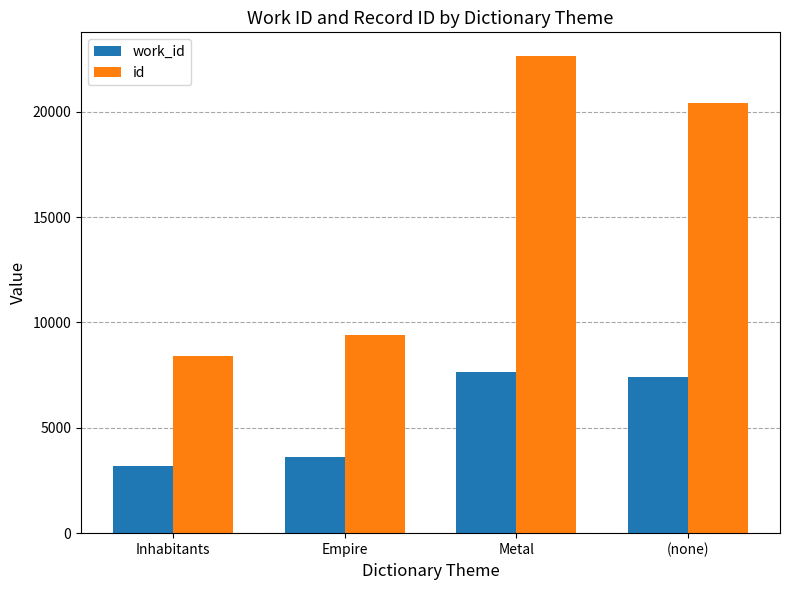

List the series in order of their peak value, lowest first.

work_id, id